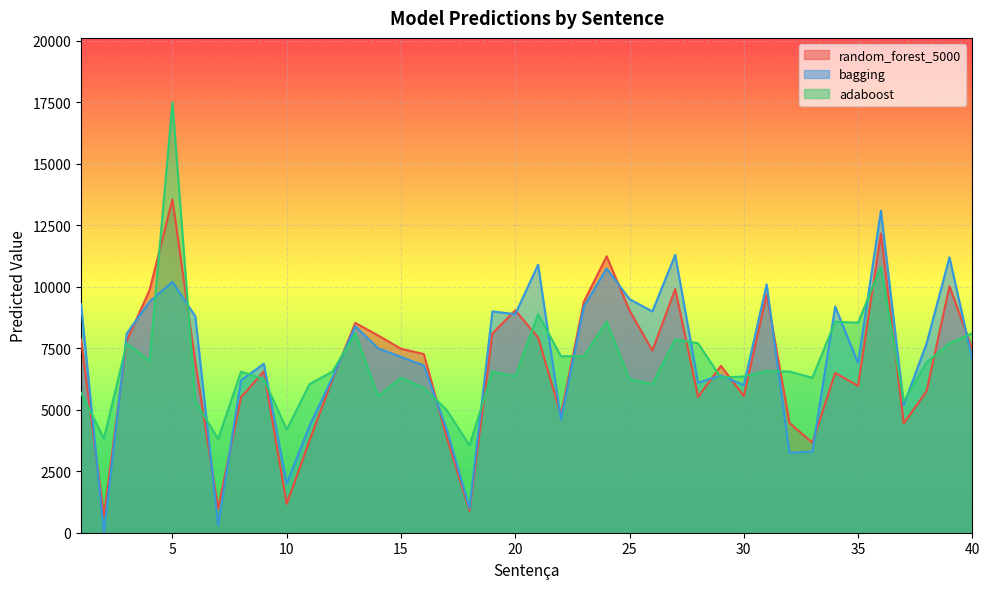

Which label corresponds to the smallest value in the chart?

2